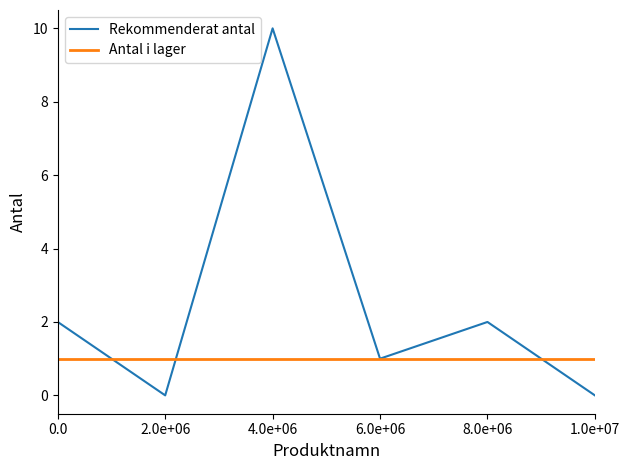

How many values in the Rekommenderat antal series are below 2?

3